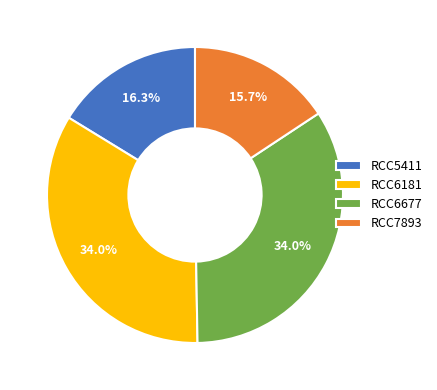

Which has a higher value, RCC6677 or RCC7893?

RCC6677